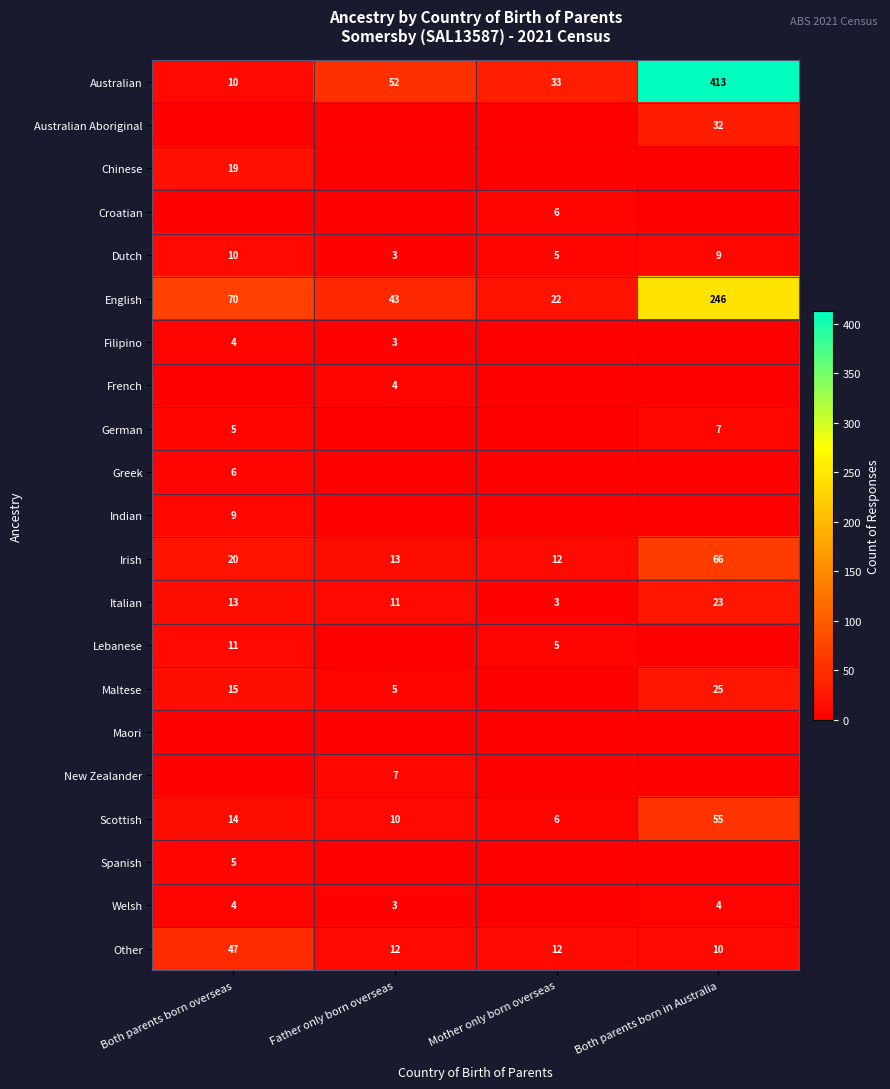

The value of Italian at Both parents born in Australia is 23. True or false?

True